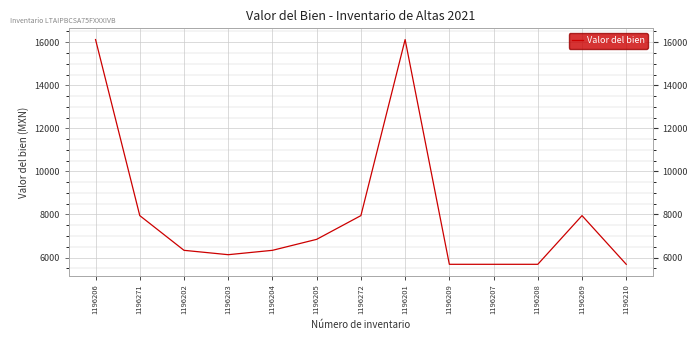

Reading left to right, transcribe all the data shown in this chart.

16124.0	7946.0	6333.6	6130.6	6333.6	6844.0	7946.0	16124.0	5684.0	5684.0	5684.0	7946.0	5684.0